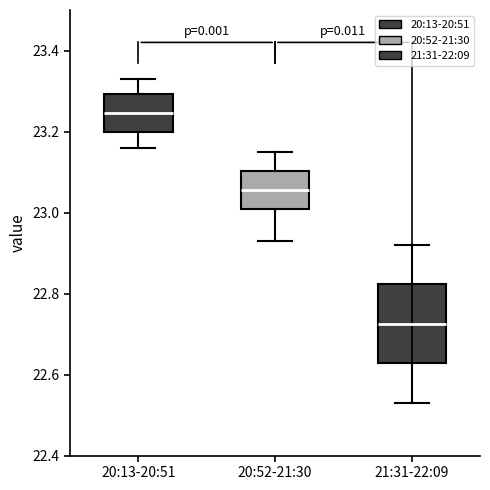

Which box has the lowest median line?

21:31-22:09